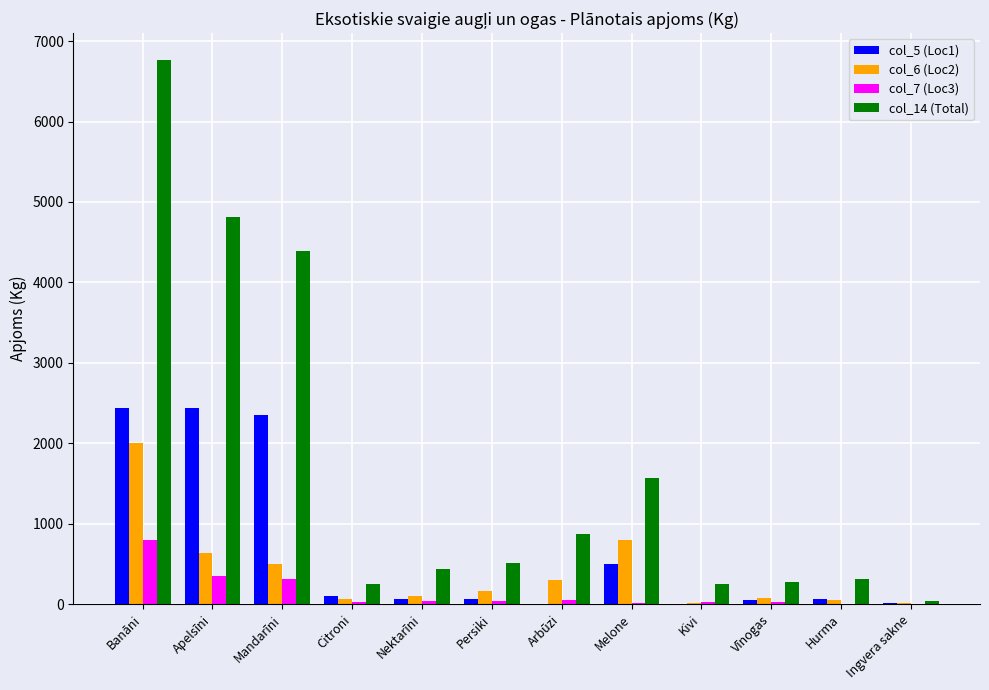

At which category does the chart reach its peak across all series?

Banāni